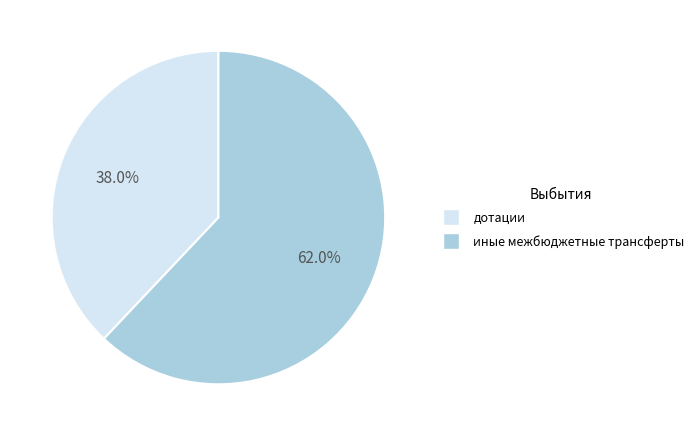

What is the majority slice?

иные межбюджетные трансферты